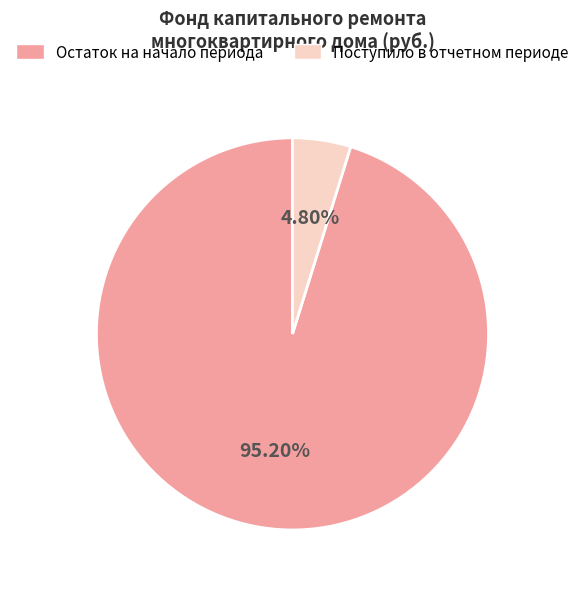

Count the number of slices in the pie.

2